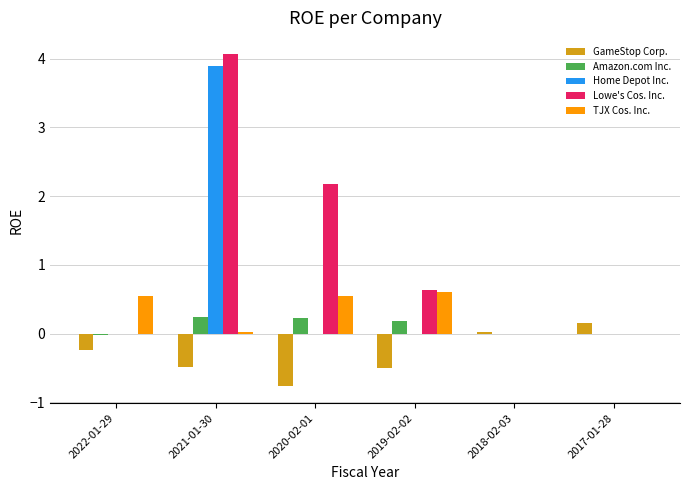

At which category is the sum across all series the highest?

2021-01-30